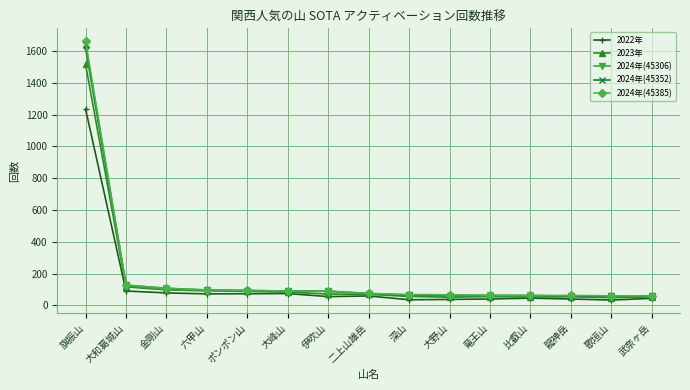

True or false: 2022年 has more than 1 points higher than both neighbors.

True